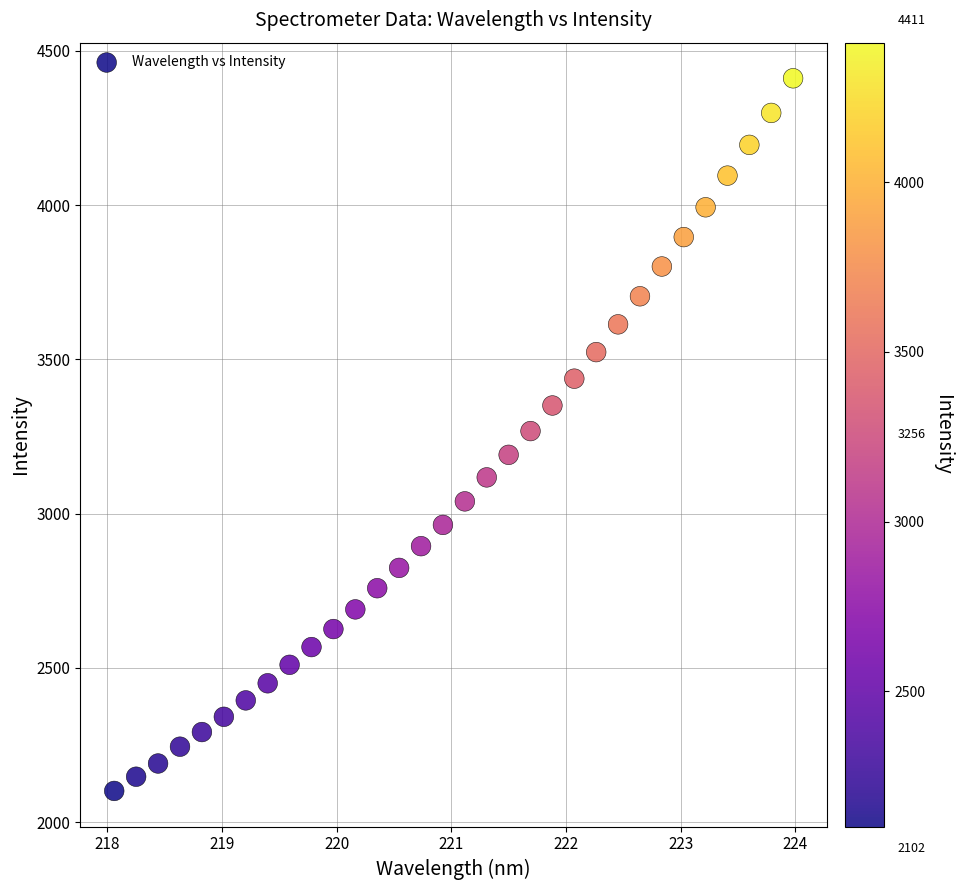

What is the range of X values (max minus min)?

5.9